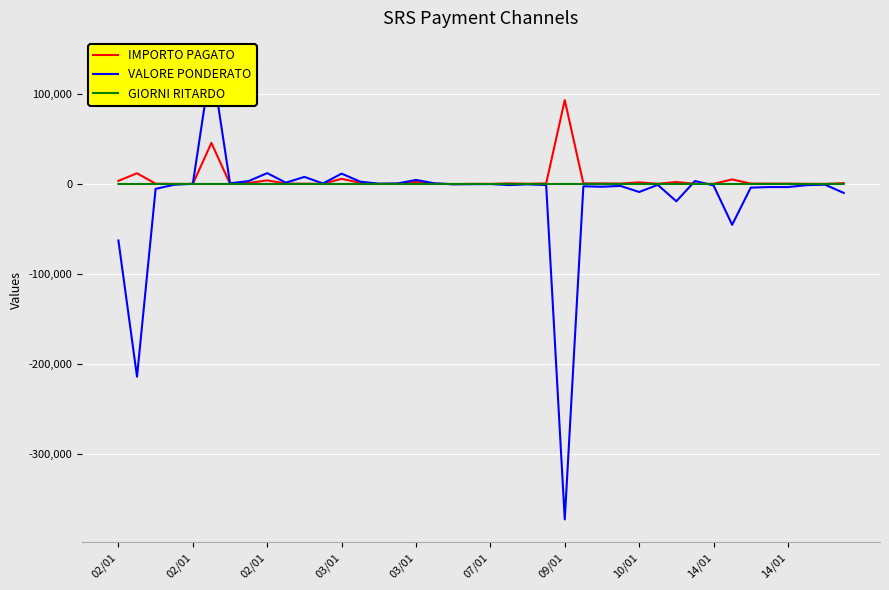

How many values in the IMPORTO PAGATO series exceed 435?

19